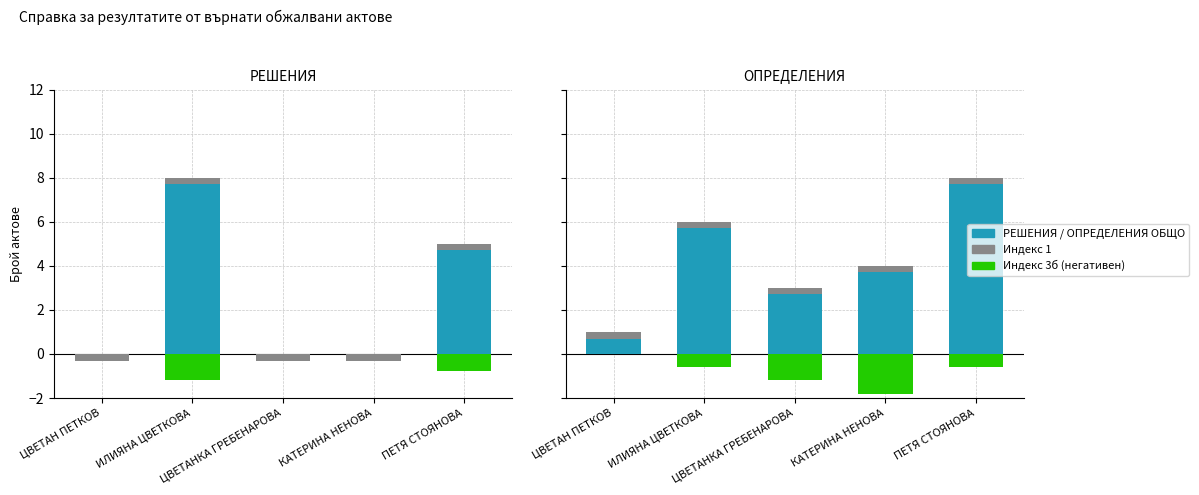

Which series has the largest total across all categories?

ОПРЕДЕЛЕНИЯ ОБЩО